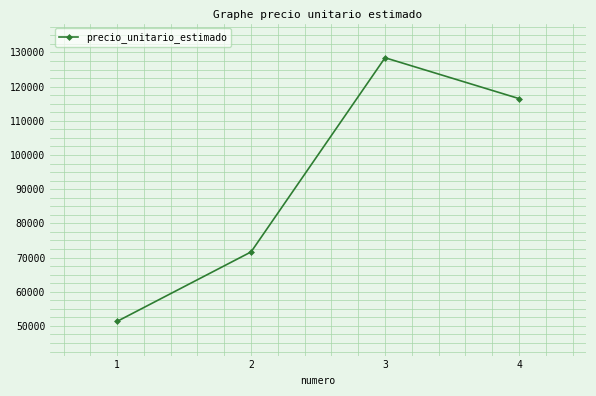

Rank the categories by value from lowest to highest.

1, 2, 4, 3